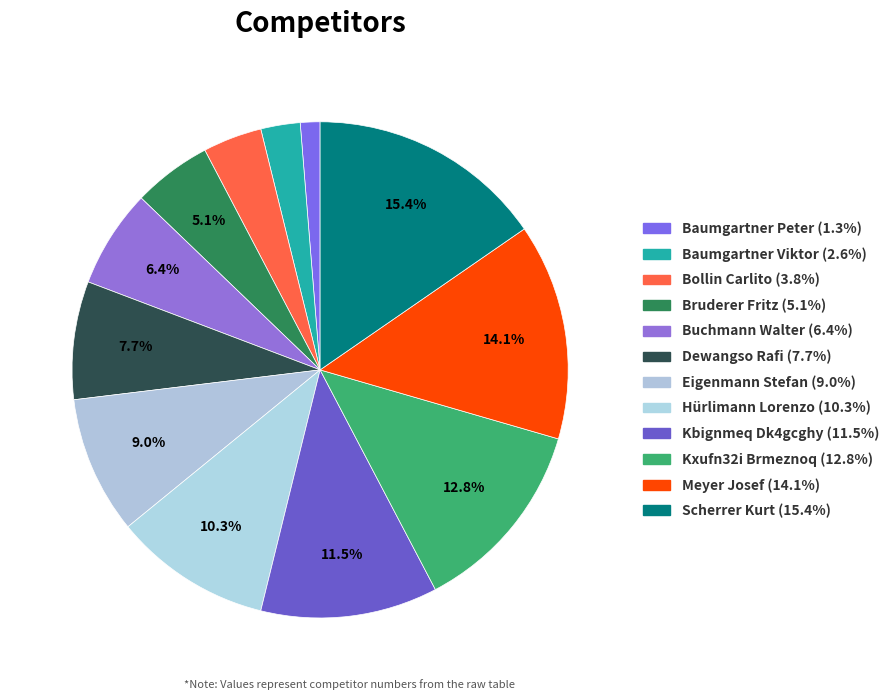

Combined, do Bruderer Fritz and Baumgartner Peter account for over 50%?

No